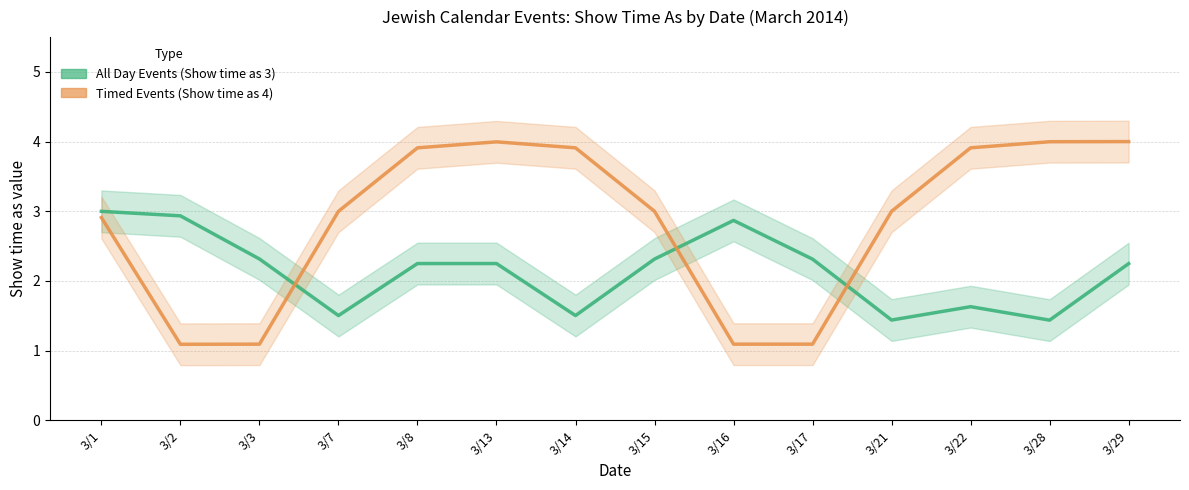

List the series in order of their overall mean, highest first.

Timed Events (Show time as 4), All Day Events (Show time as 3)